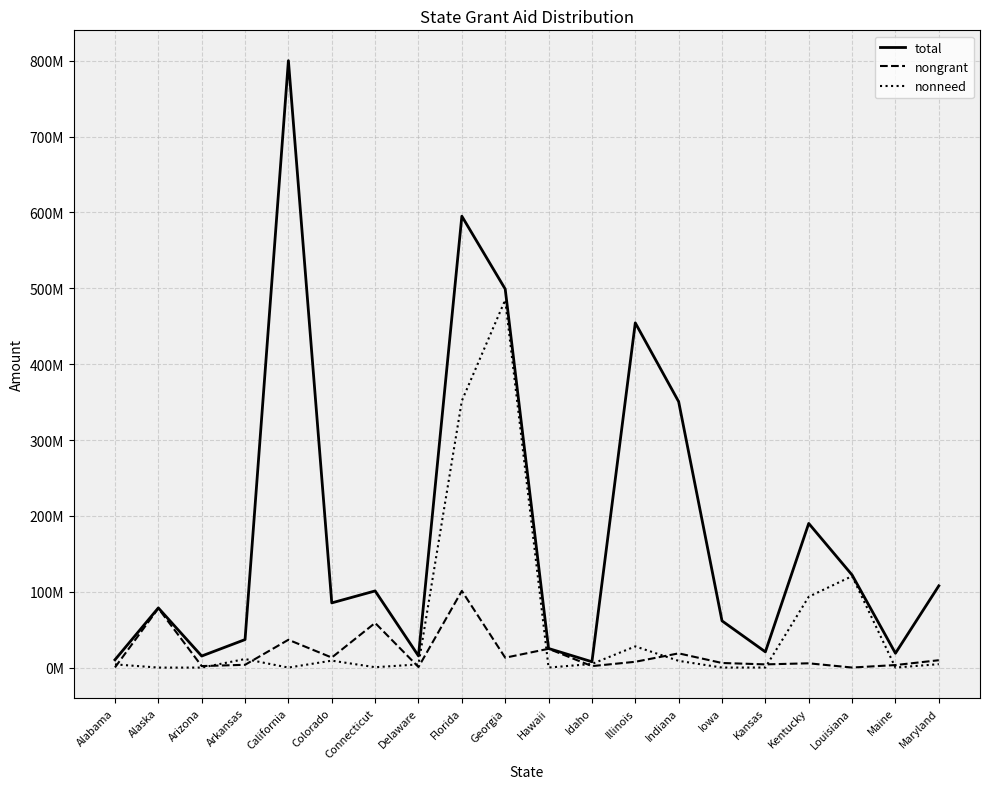

What are all the series names shown in the legend?

total, nongrant, nonneed